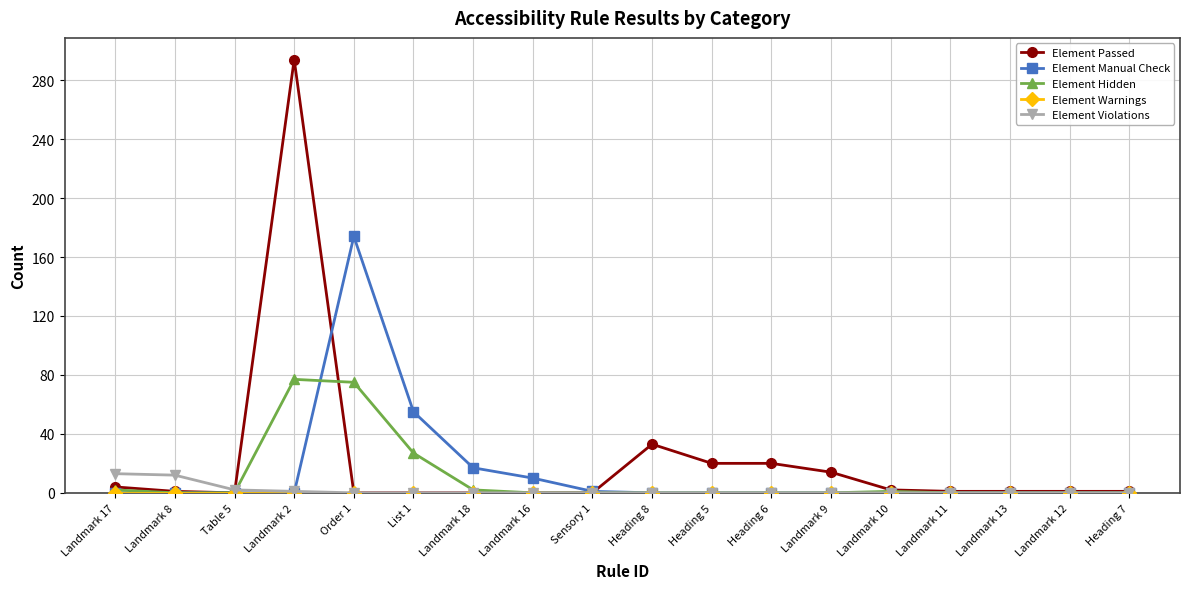

True or false: Element Hidden and Element Manual Check intersect in this chart.

True